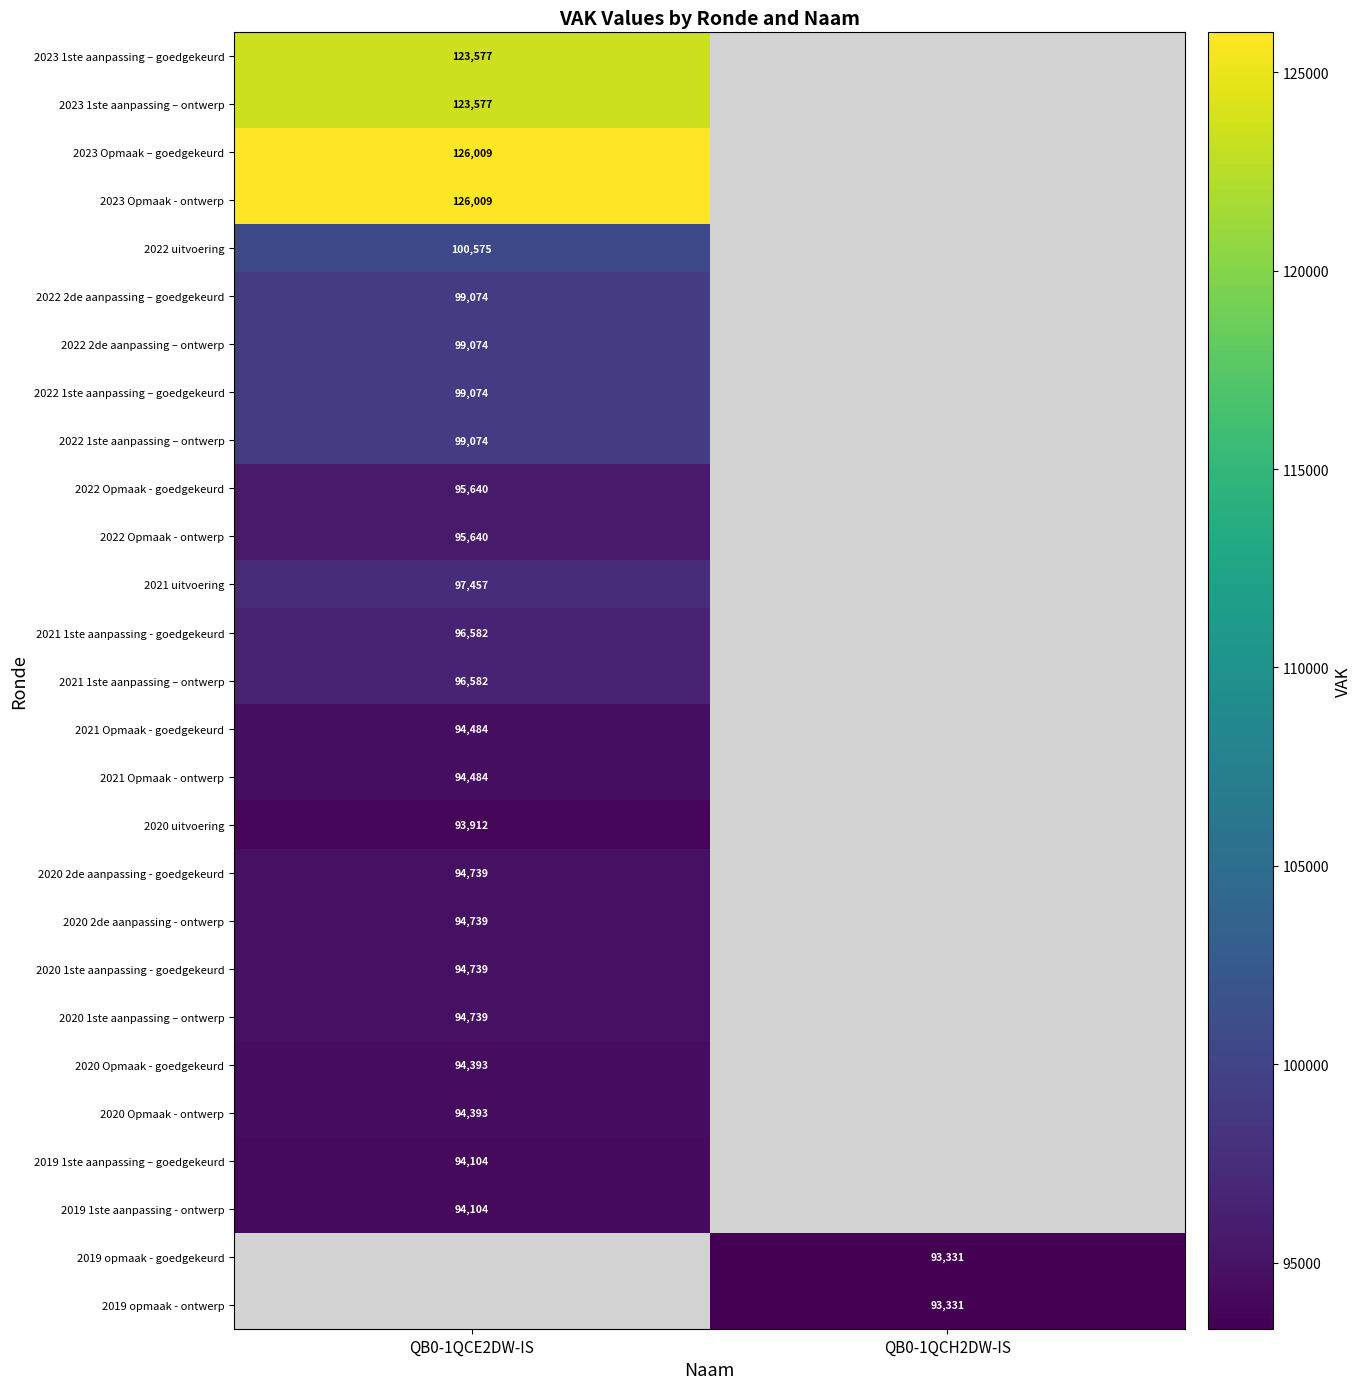

What is the greatest value displayed?

126009.0